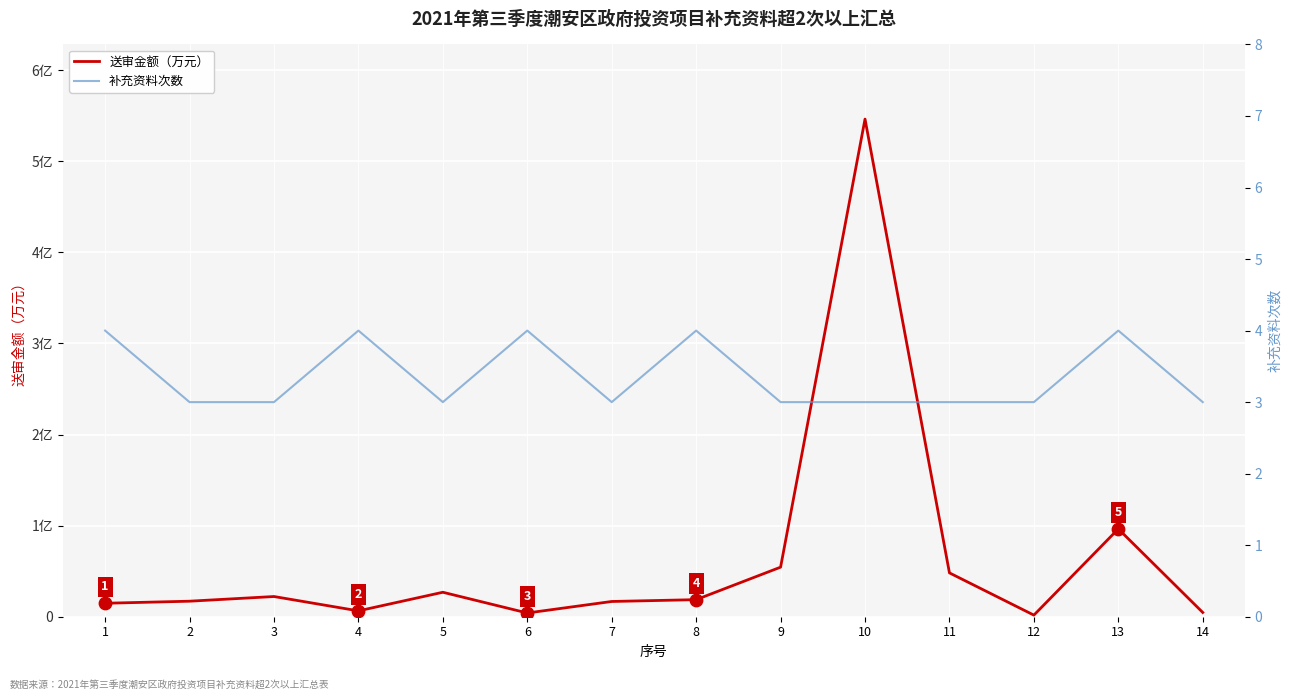

Which series contains the lowest Y value?

补充资料次数